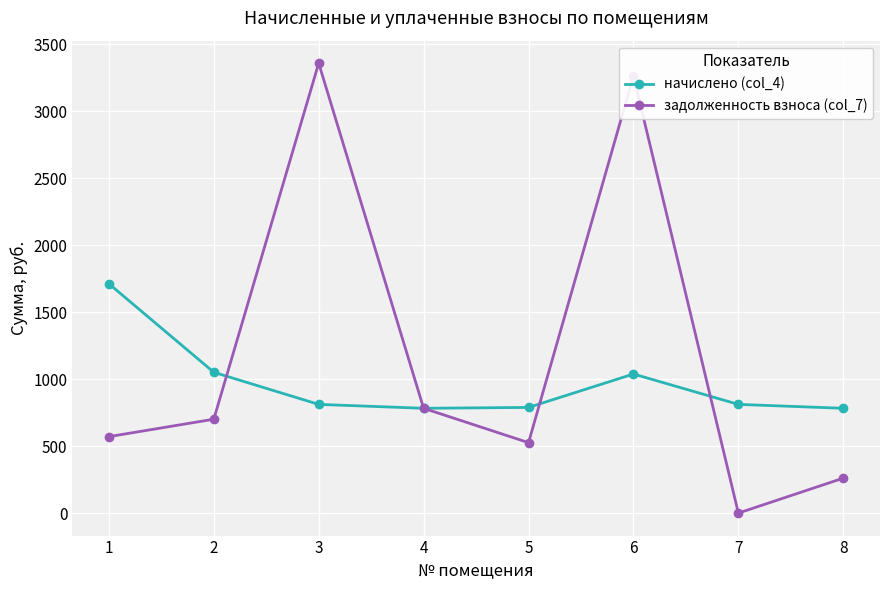

What is the value of the задолженность взноса (col_7) point at the 6th from the left?

3264.2